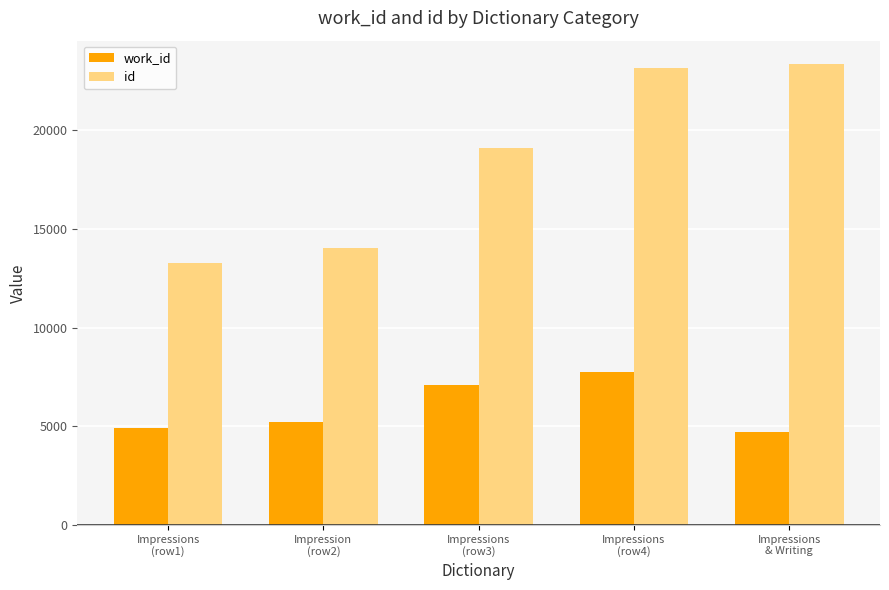

List the labels in order of id value, largest first.

Impressions
& Writing, Impressions
(row4), Impressions
(row3), Impression
(row2), Impressions
(row1)